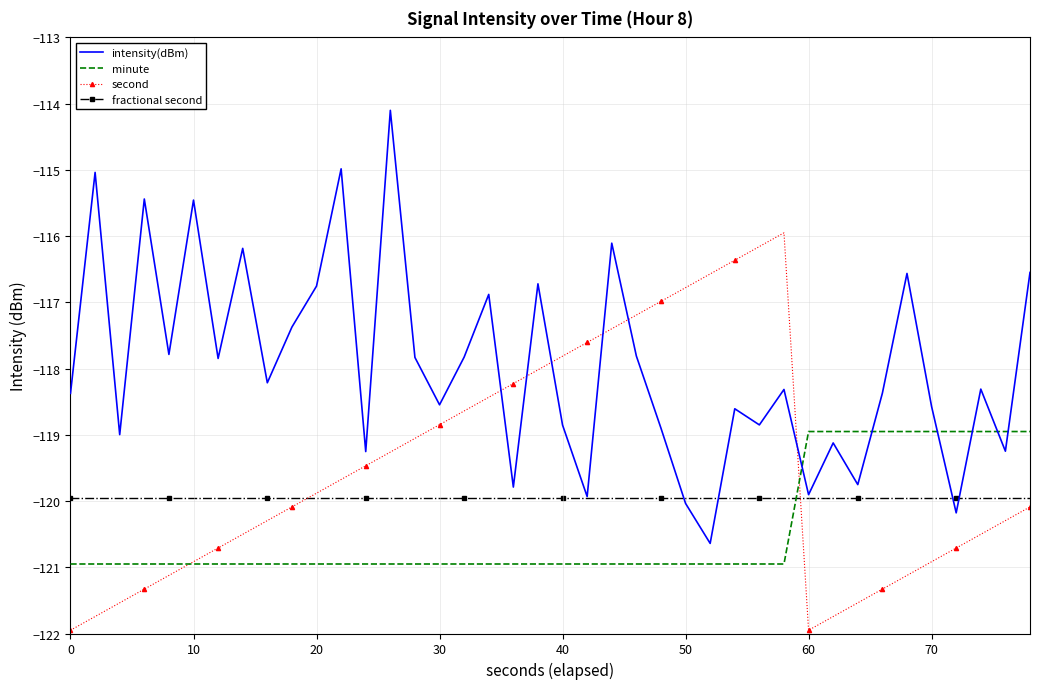

List the series in order of their overall mean, lowest first.

minute, fractional second, second, intensity(dBm)